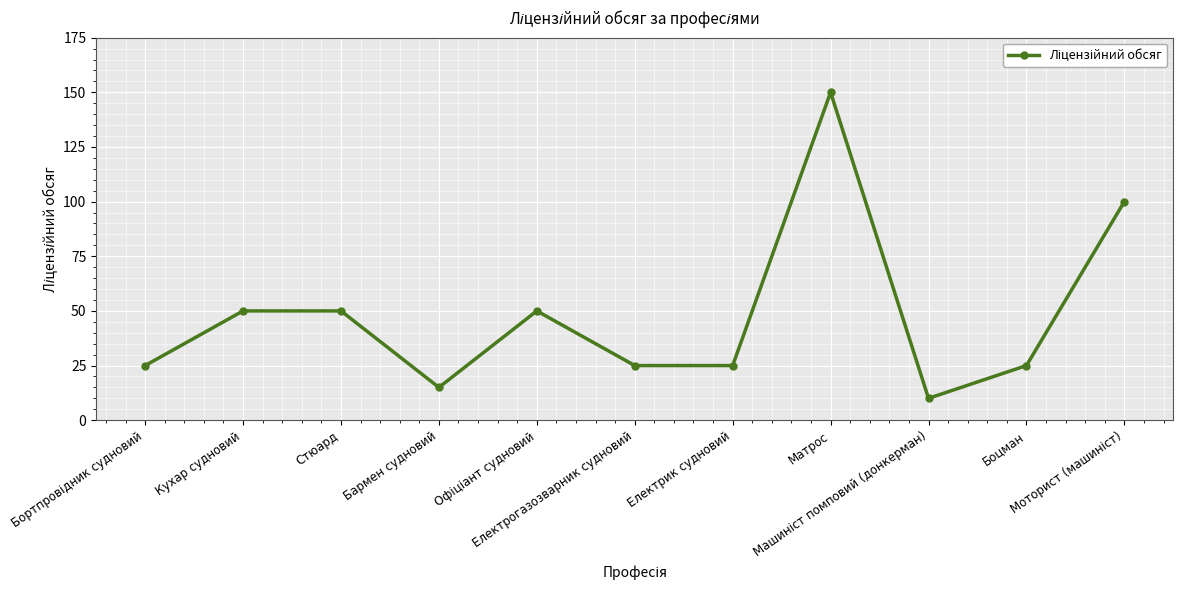

Count the number of categories in the chart.

11